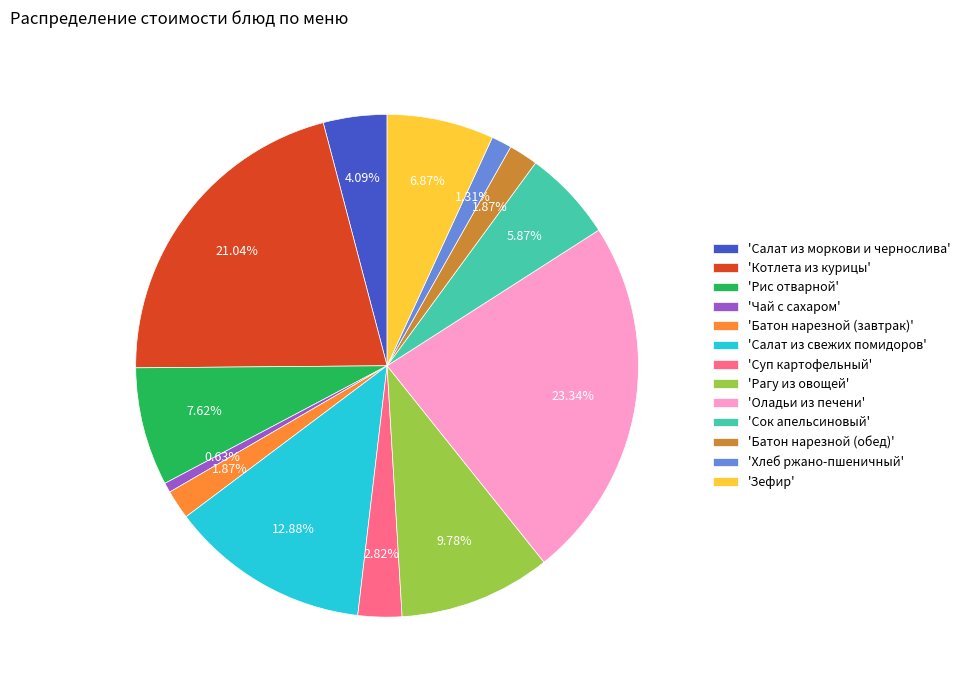

Combined, do 'Сок апельсиновый' and 'Батон нарезной (обед)' account for over 50%?

No